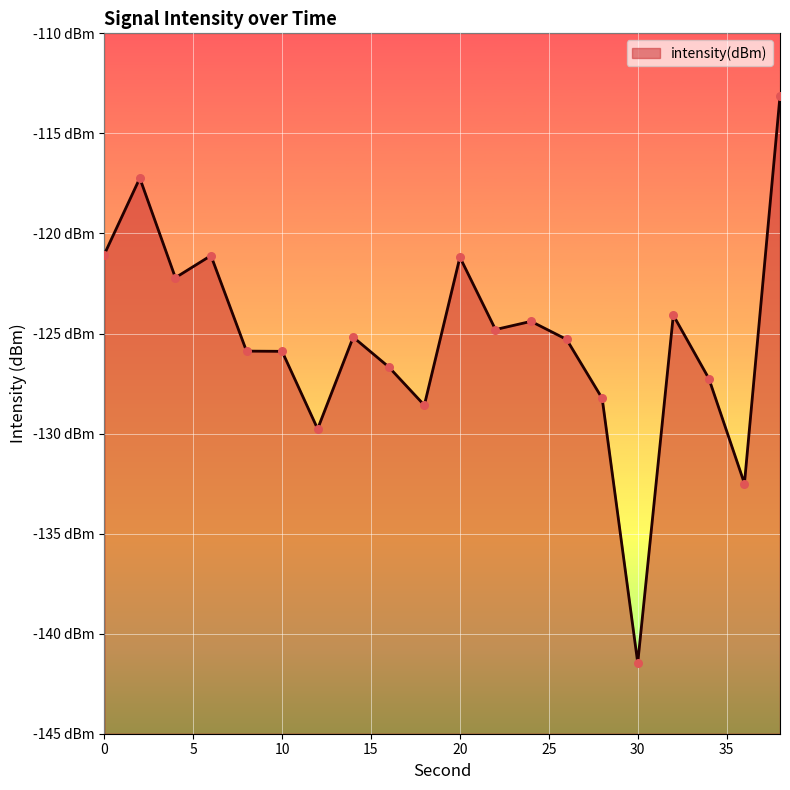

Which has a higher value, 36 or 12?

12